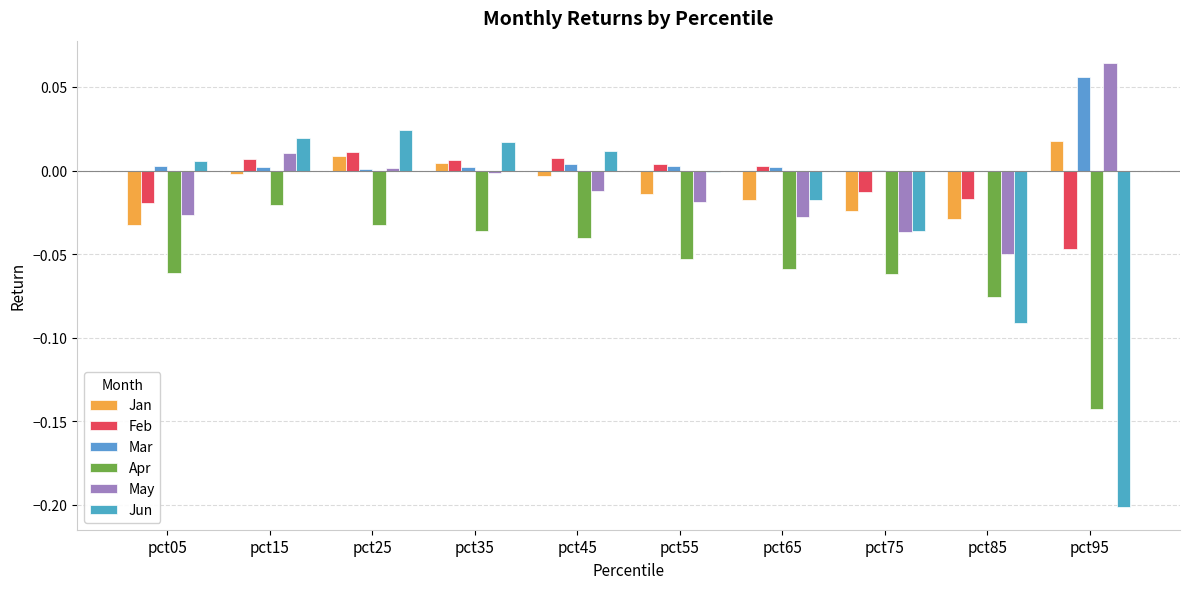

How many series are shown in this chart?

6